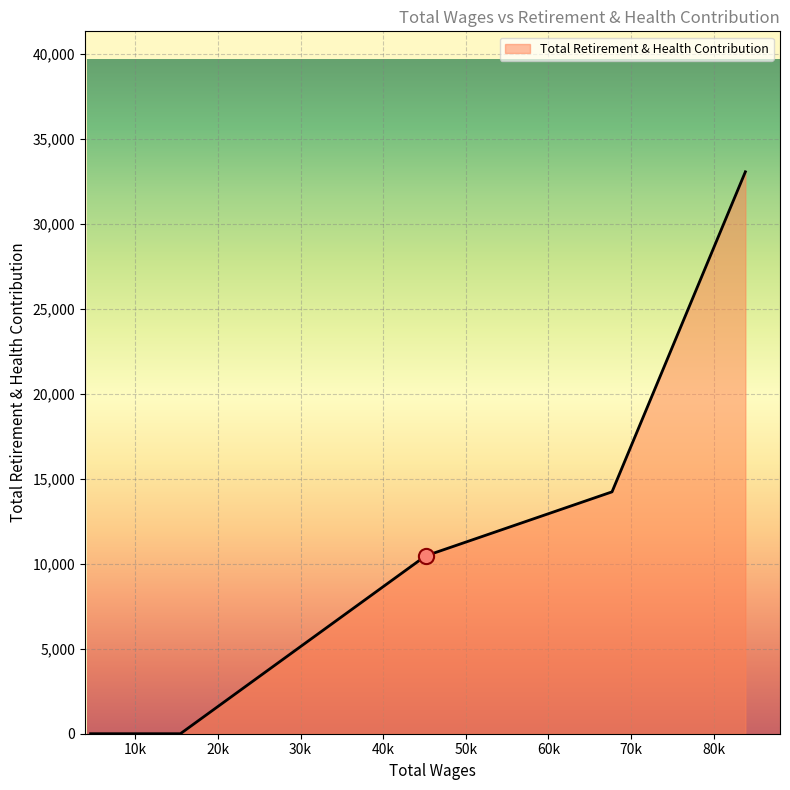

What is the difference between the maximum and second lowest values?

33050